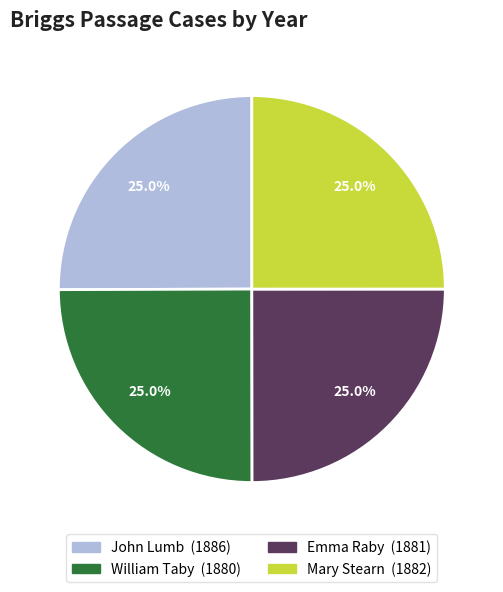

How many segments does this pie chart have?

4